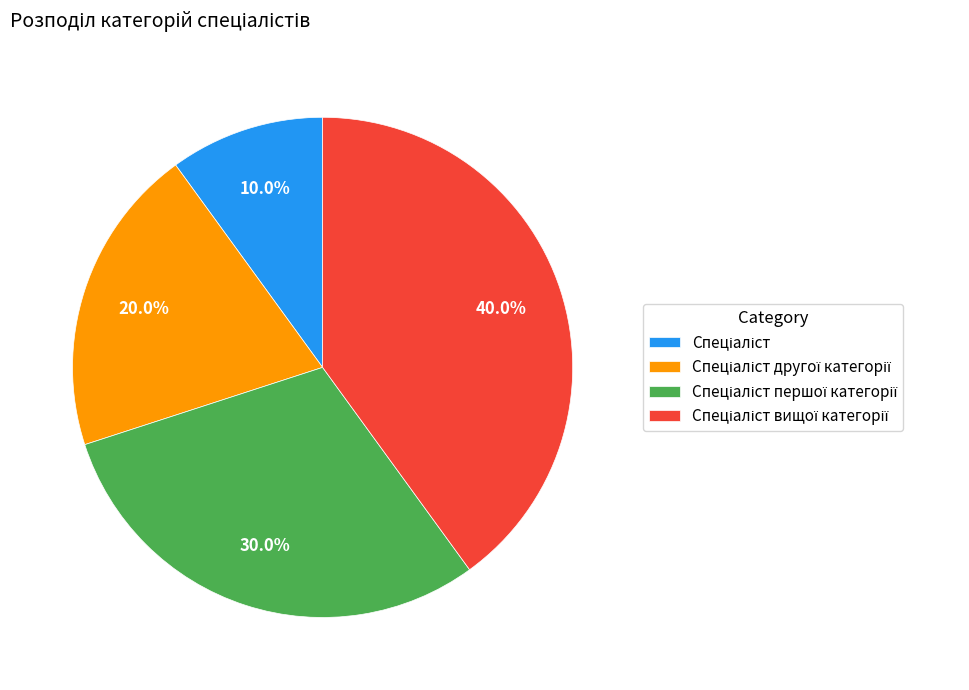

Is there any slice that represents more than half of the pie?

No